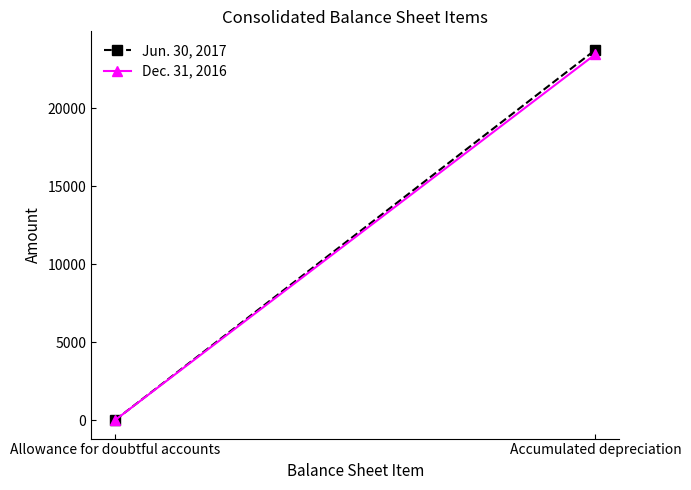

Is it true that Dec. 31, 2016 equals 34 at Allowance for doubtful accounts?

False